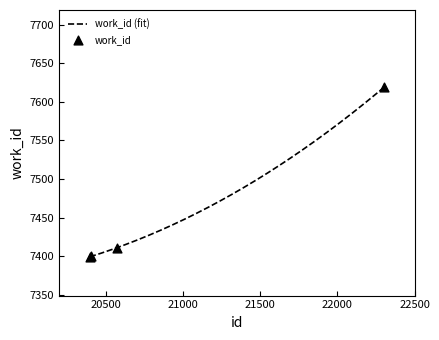

What is the change in value from 20404 to 22303?

+219